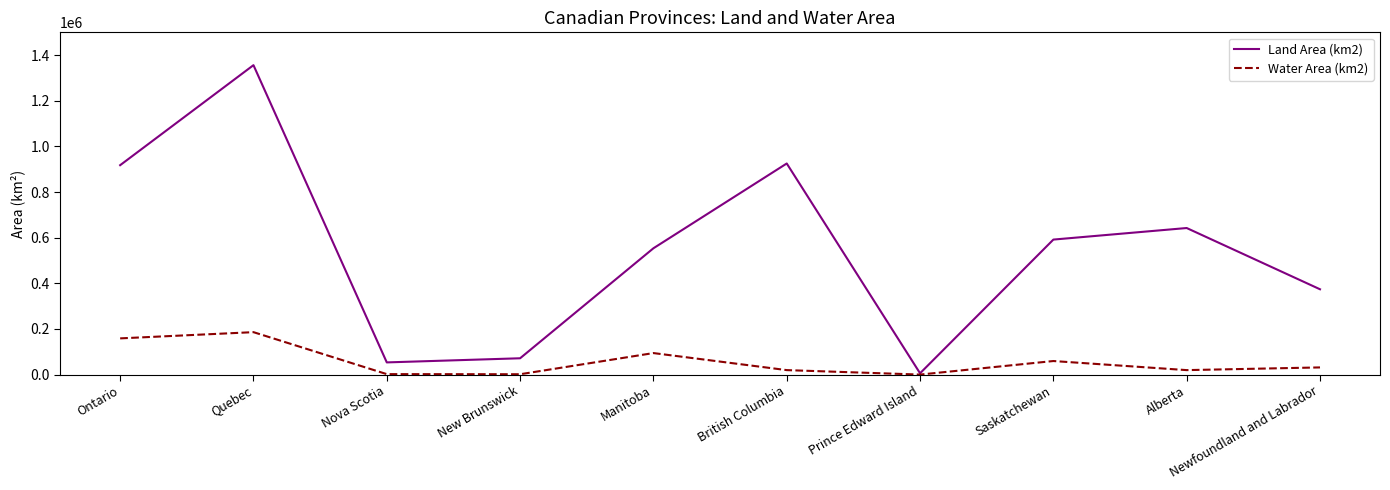

Rank the series by their maximum value, from highest to lowest.

Land Area (km2), Water Area (km2)